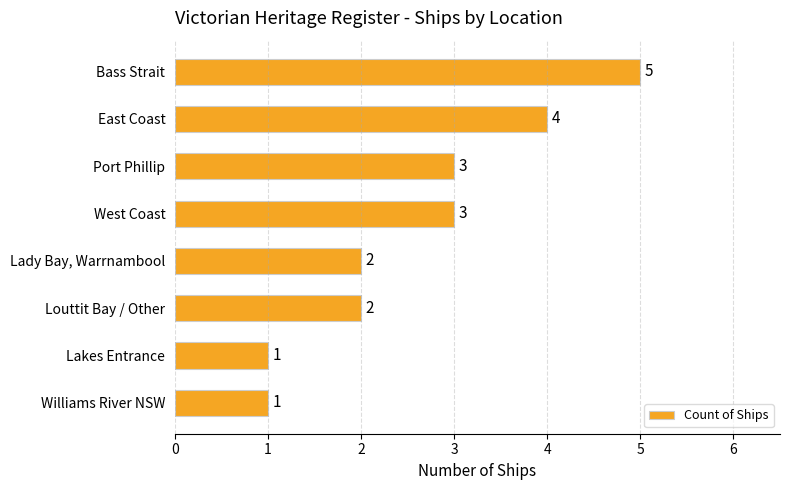

What is the ratio of the value at East Coast to the value at Bass Strait?

0.8